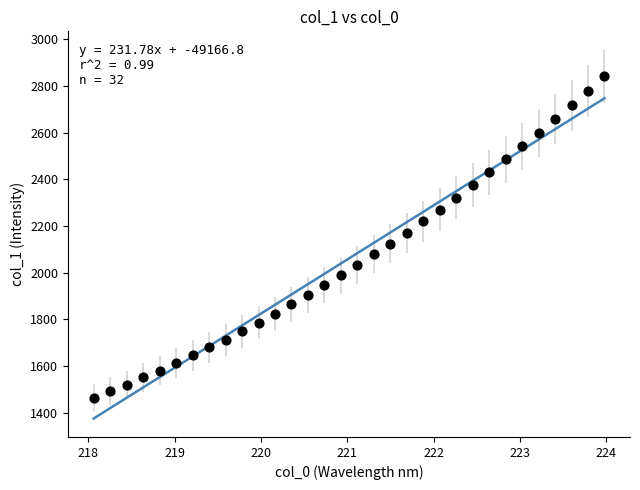

What is the range of X values (max minus min)?

5.9